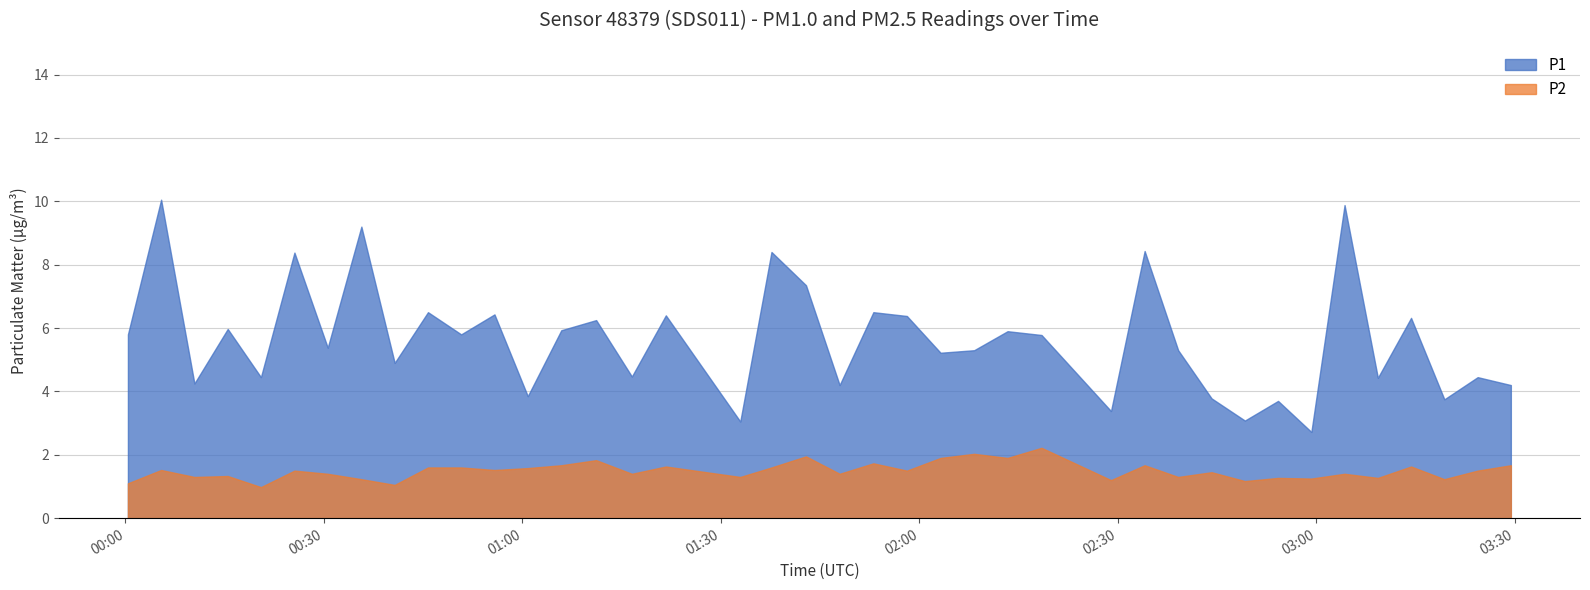

What is the total value across all series at 02:30?

4.6